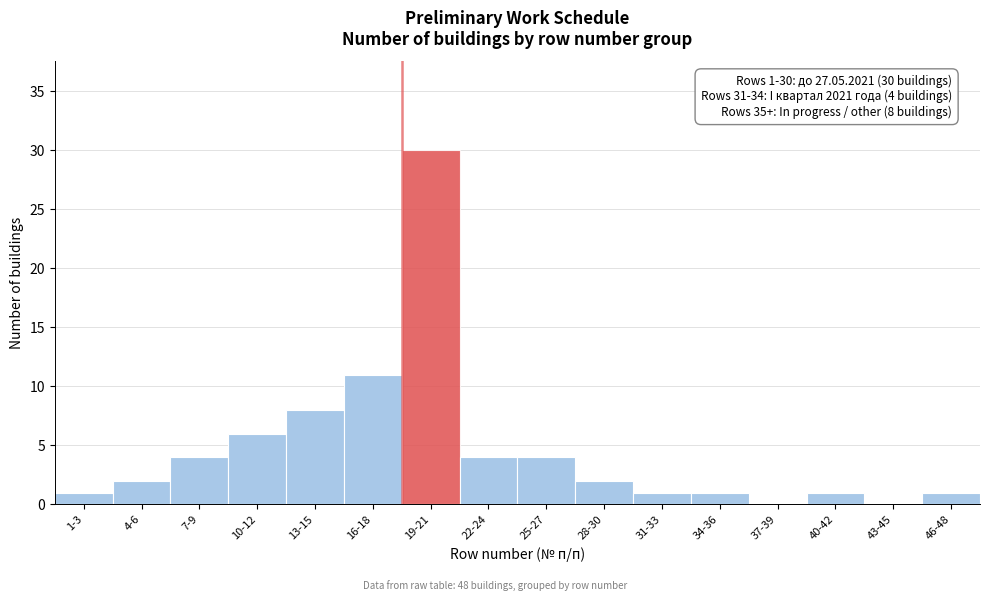

Reading right to left, what are all the values shown in this chart?

46-48=1	43-45=0	40-42=1	37-39=0	34-36=1	31-33=1	28-30=2	25-27=4	22-24=4	19-21=30	16-18=11	13-15=8	10-12=6	7-9=4	4-6=2	1-3=1